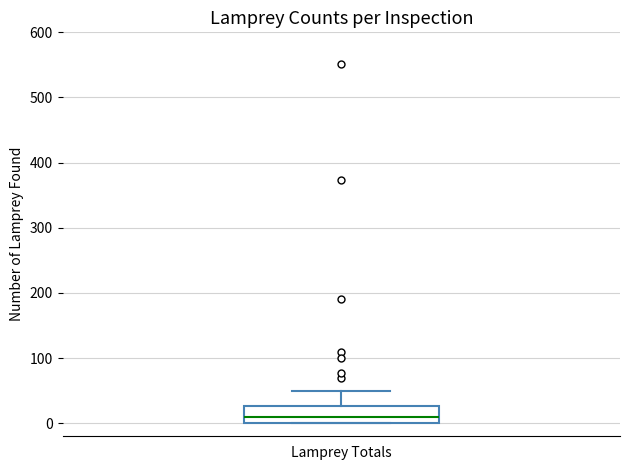

Read this box plot against the y-axis: the position of the median line, the range covered by the box, and the ends of both whiskers. The values are not printed on the chart, so give them approximately, as read against the axis.

median 10, box 0 to 30, whiskers 0 to 50